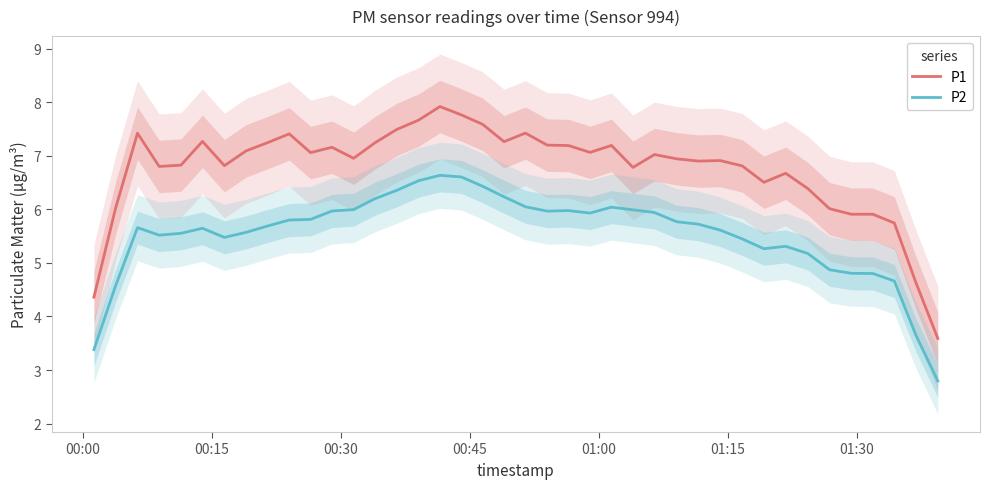

What is the value of the P1 point at the 34th from the left?

6.4